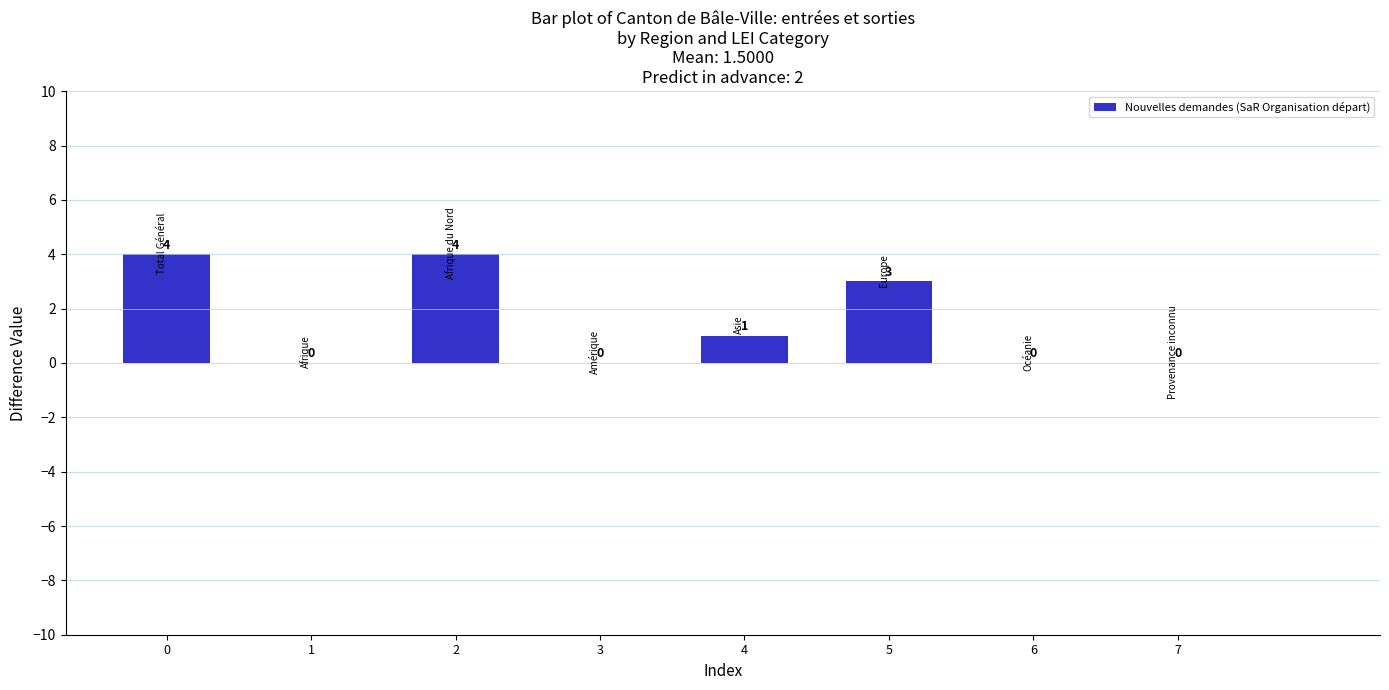

Reading right to left, what are all the values shown in this chart?

0	0	3	1	0	4	0	4